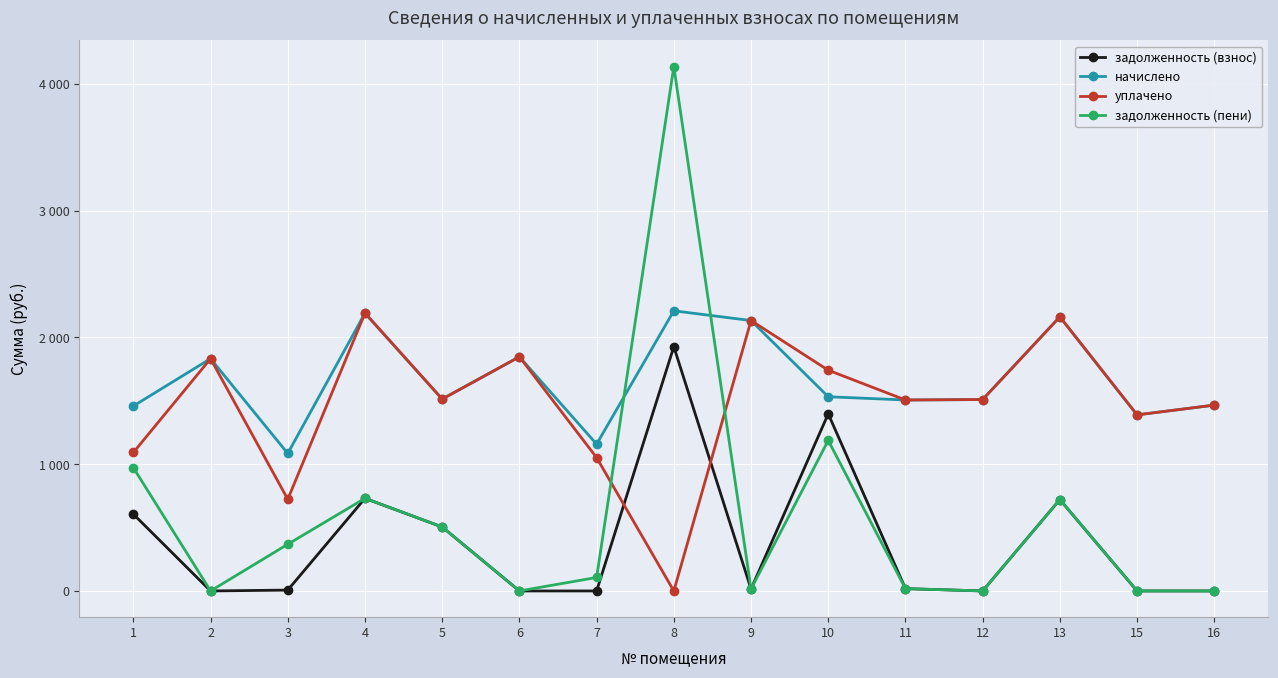

Does the chart display data point markers on the line(s)?

Yes